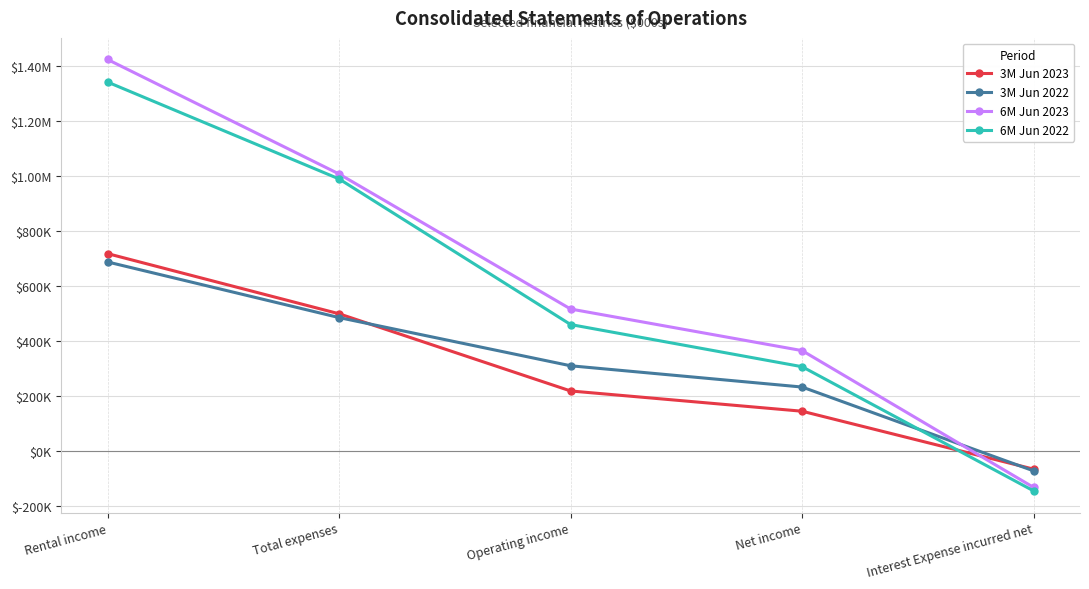

Which series has the largest total across all categories?

6M Jun 2023